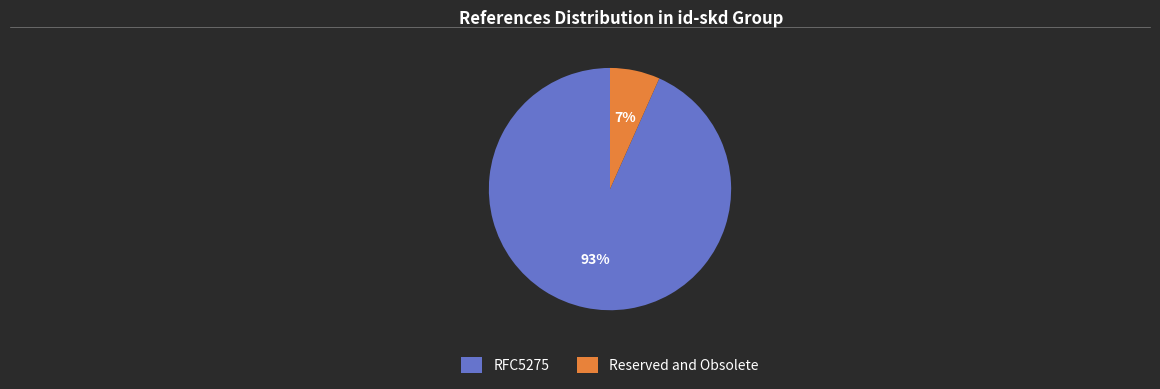

Count the number of slices in the pie.

2